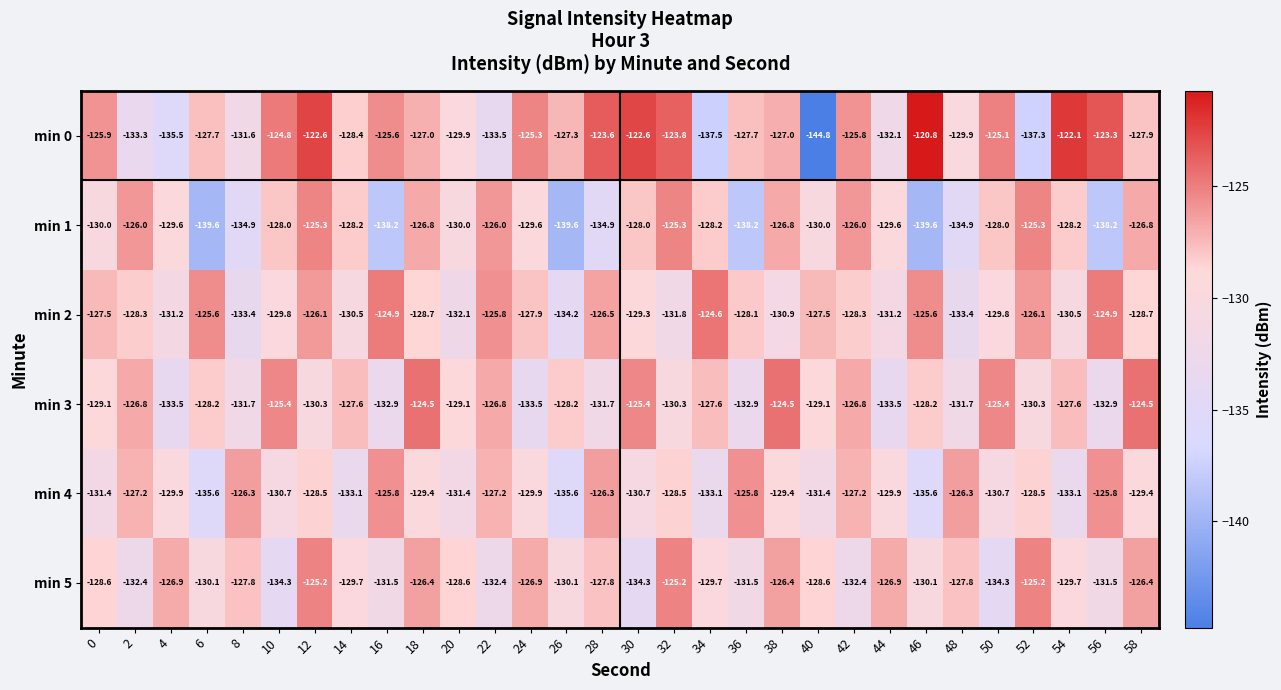

Rank the series at 36 from highest to lowest value.

min 4, min 0, min 2, min 5, min 3, min 1